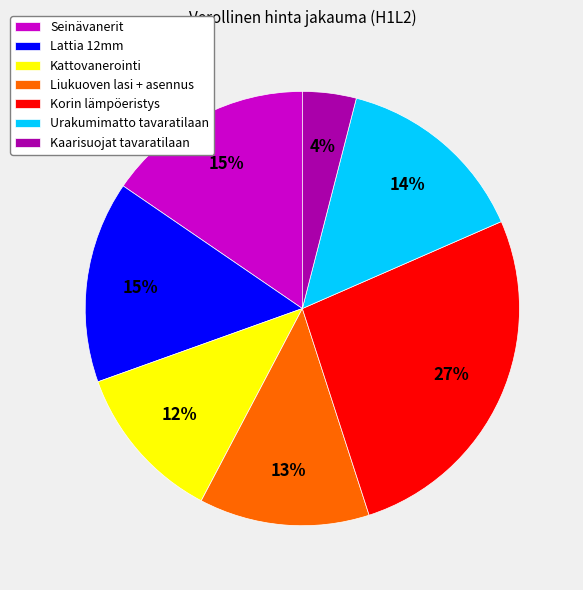

To the nearest percent, what percentage of the pie is Kaarisuojat tavaratilaan?

4%